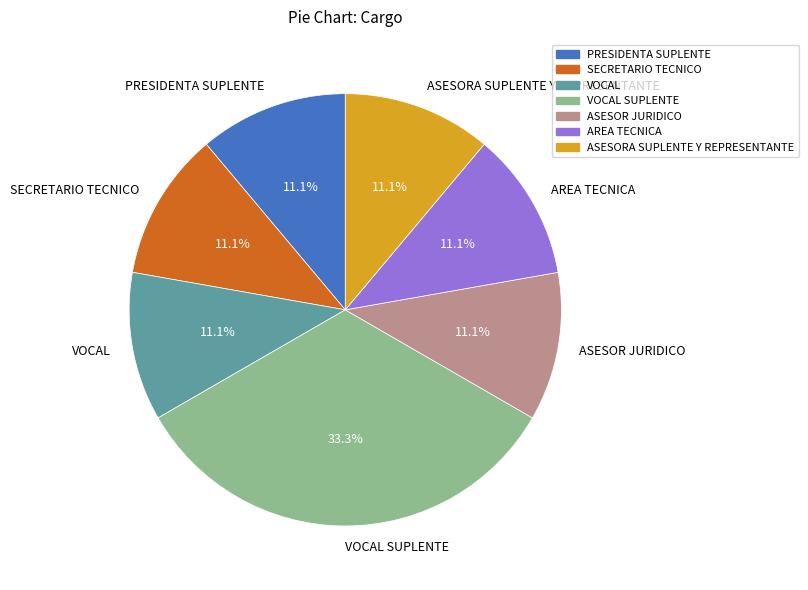

Which category has the biggest portion of the pie?

VOCAL SUPLENTE